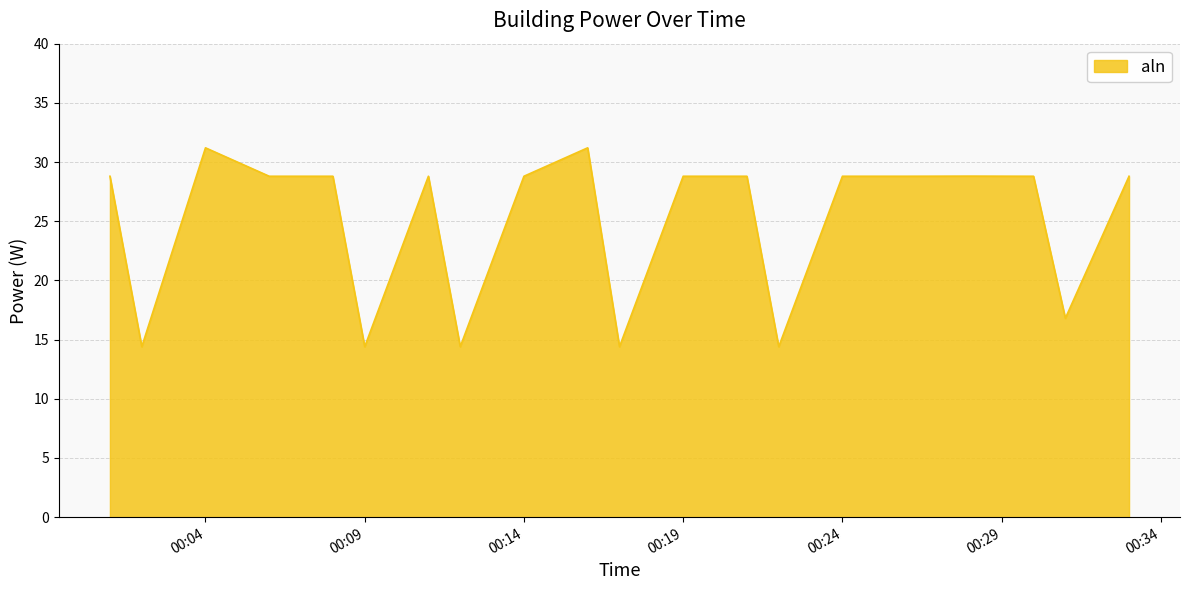

What is the maximum value shown in the chart?

31.2